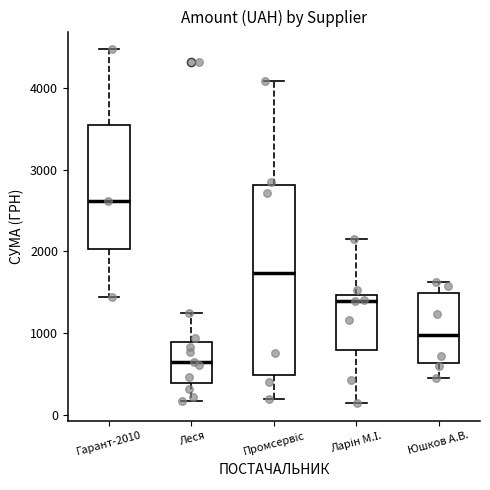

Comparing the boxes themselves (not the whiskers), which one is the tallest?

Промсервіс